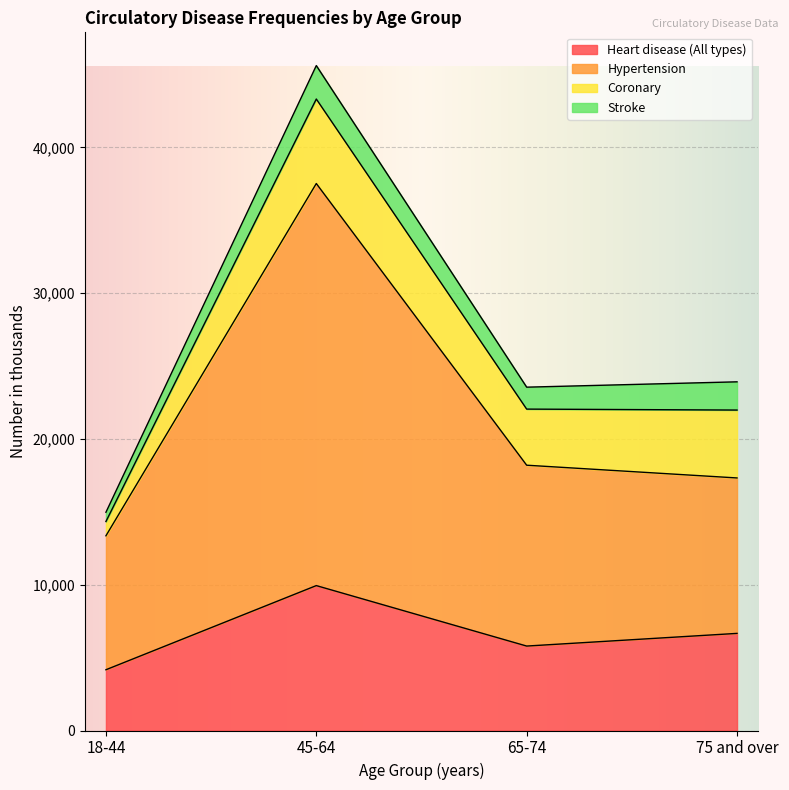

Which series has the largest range (max minus min)?

Hypertension